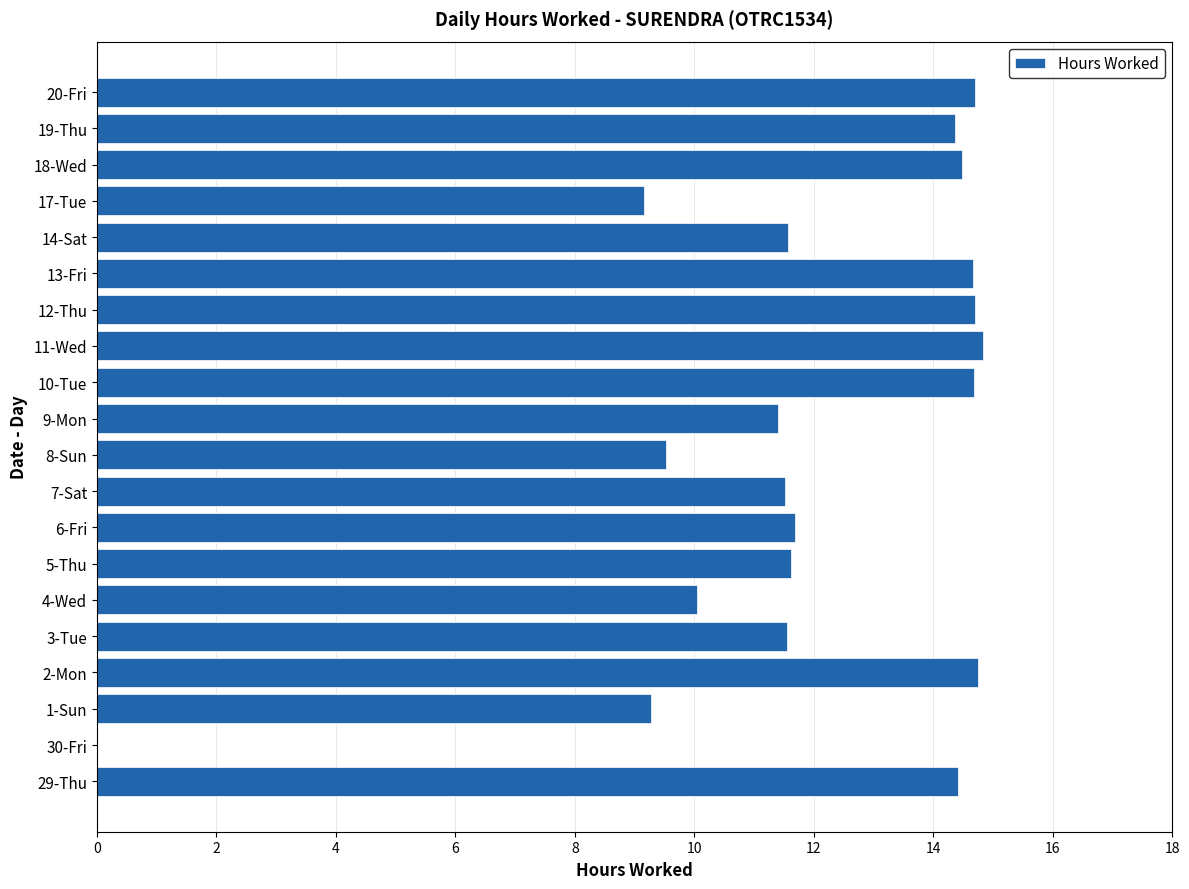

What is the ratio of the value at 2-Mon to the value at 12-Thu?

1.0